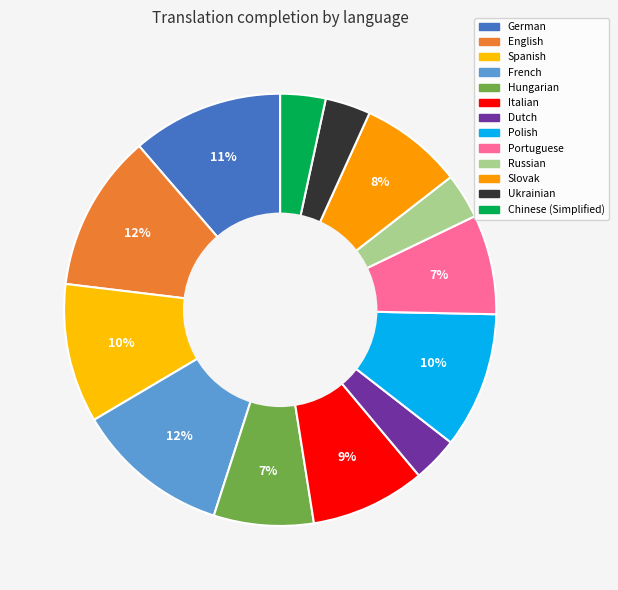

How many slices are in this pie chart?

13